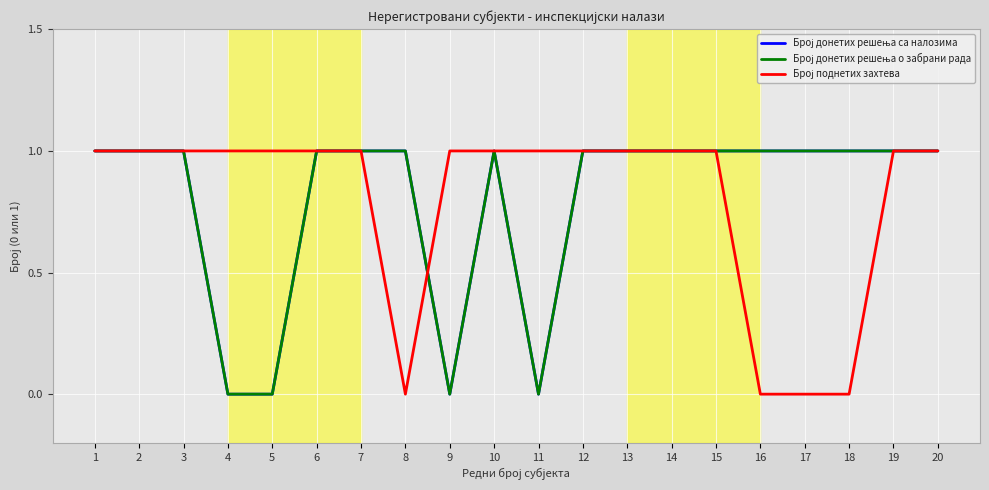

Is this an area chart (filled region under the line)?

No